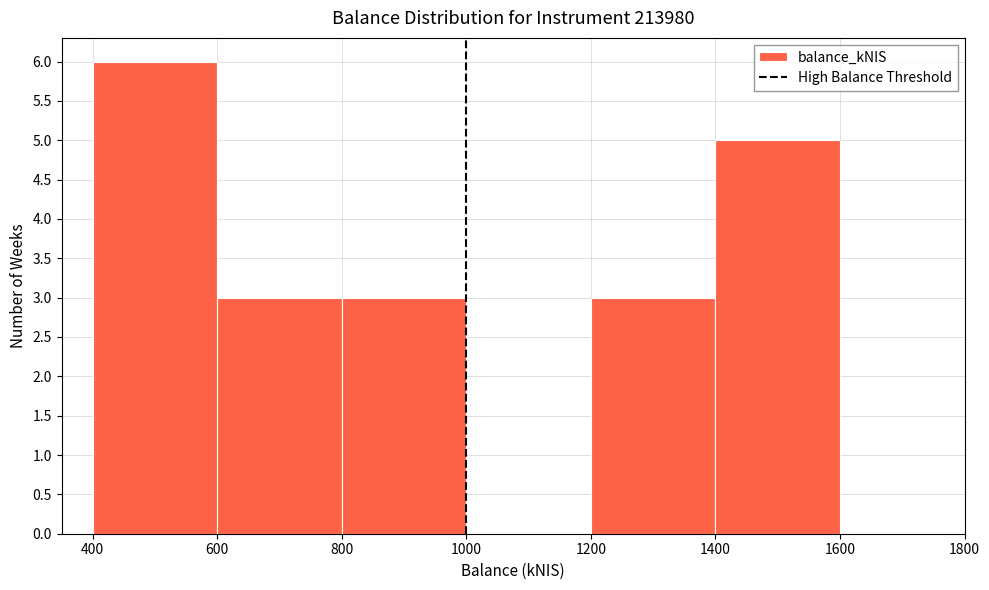

Which range on the x-axis has the tallest bar?

400 to 600